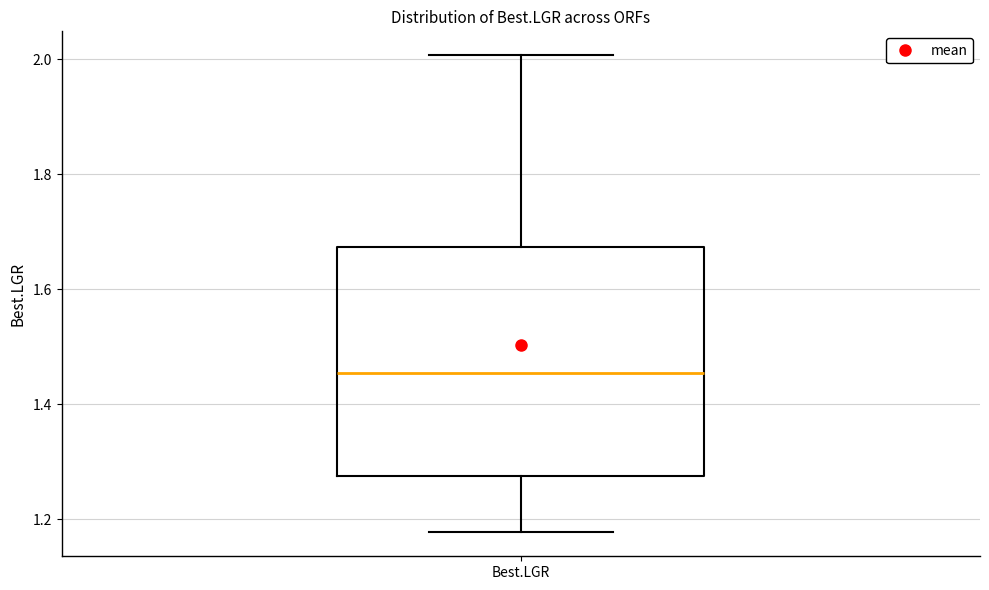

Transcribe this box plot: give where the median line is, the range the box spans, and where the two whiskers end, as read against the y-axis. The values are not printed on the chart, so give them approximately, as read against the axis.

median 1.46, box 1.28 to 1.68, whiskers 1.18 to 2.00